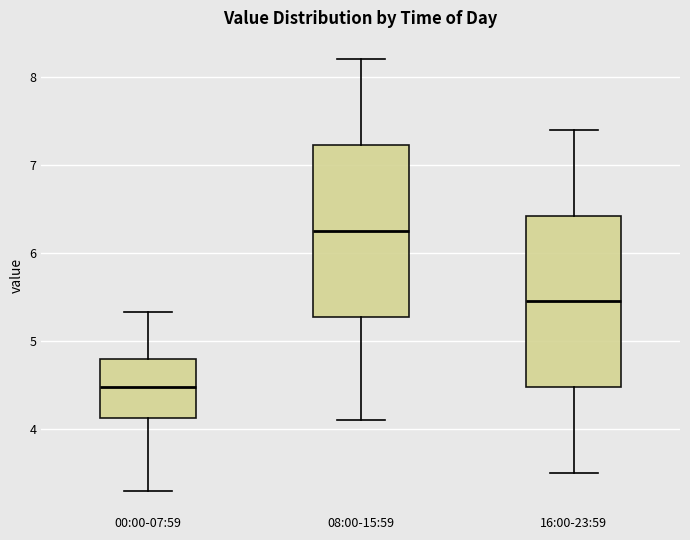

Reading left to right, transcribe this box plot: for each box, give where its median line is, the range the box spans, and where its two whiskers end, as read against the y-axis. The values are not printed on the chart, so give them approximately, as read against the axis.

00:00-07:59: median 4.5, box 4.1 to 4.8, whiskers 3.3 to 5.3
08:00-15:59: median 6.3, box 5.3 to 7.2, whiskers 4.1 to 8.2
16:00-23:59: median 5.5, box 4.5 to 6.4, whiskers 3.5 to 7.4